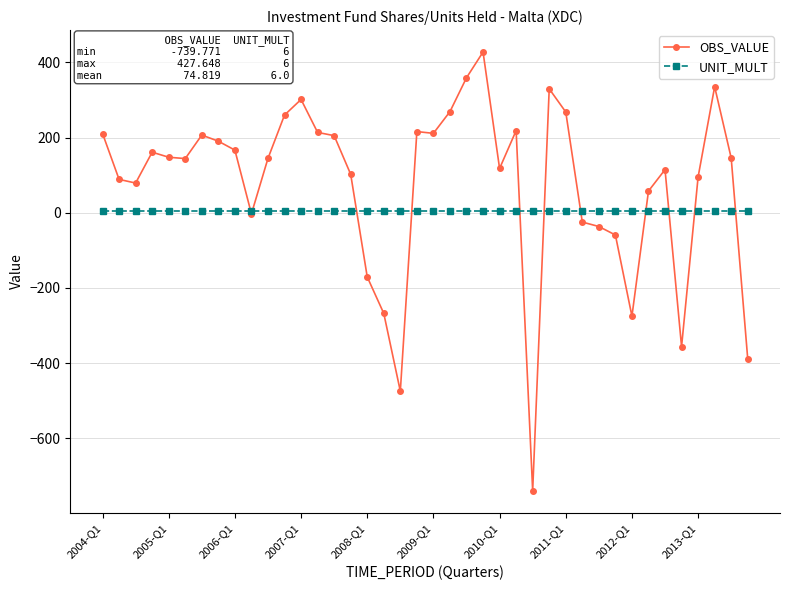

Is this an area chart (filled region under the line)?

No